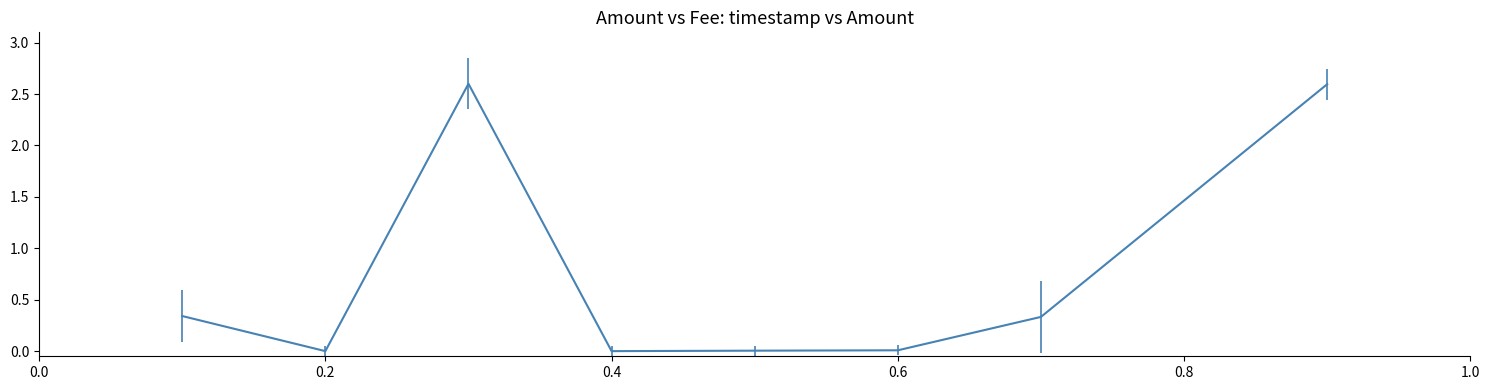

What is the greatest value displayed?

2.6